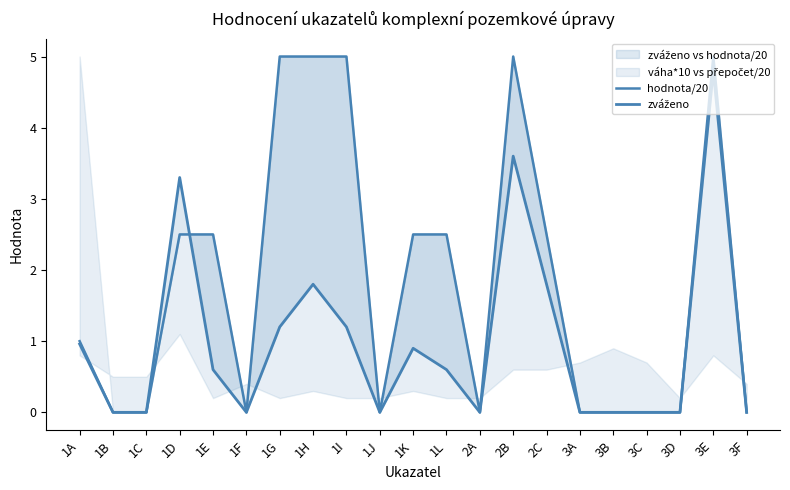

Which series changed the most between 2A and 3E?

hodnota/20